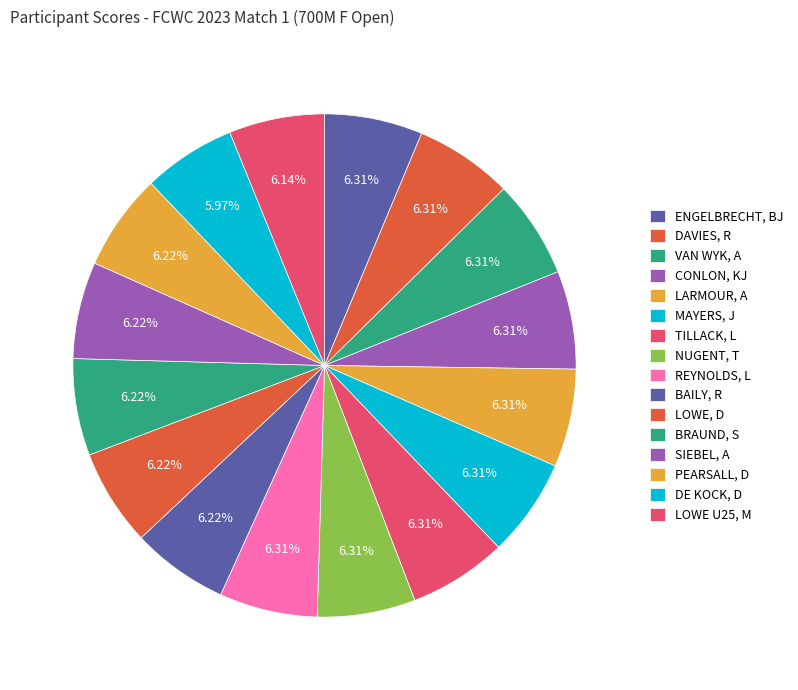

True or false: DE KOCK, D accounts for 6% of the total.

True